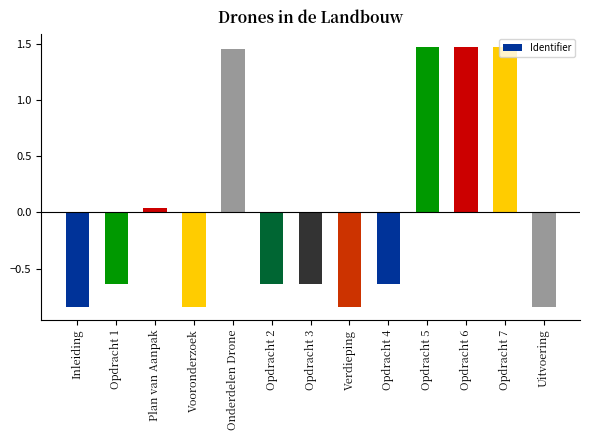

The value at Verdieping is -0.4. True or false?

False